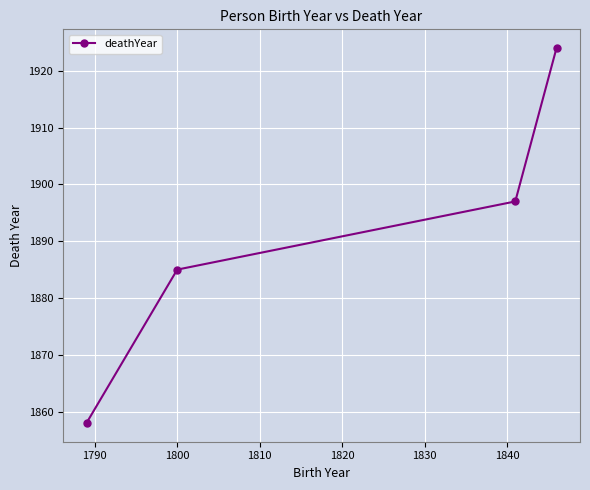

What is the value of the 3rd point from the left?

1897